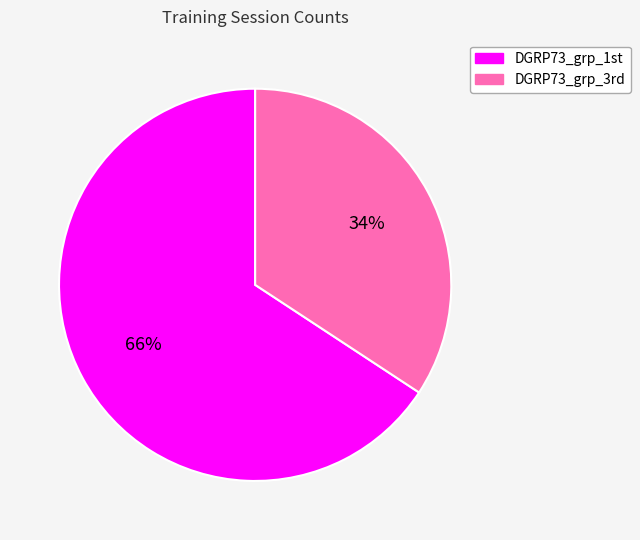

To the nearest percent, what is the combined percentage of DGRP73_grp_1st and DGRP73_grp_3rd?

100%